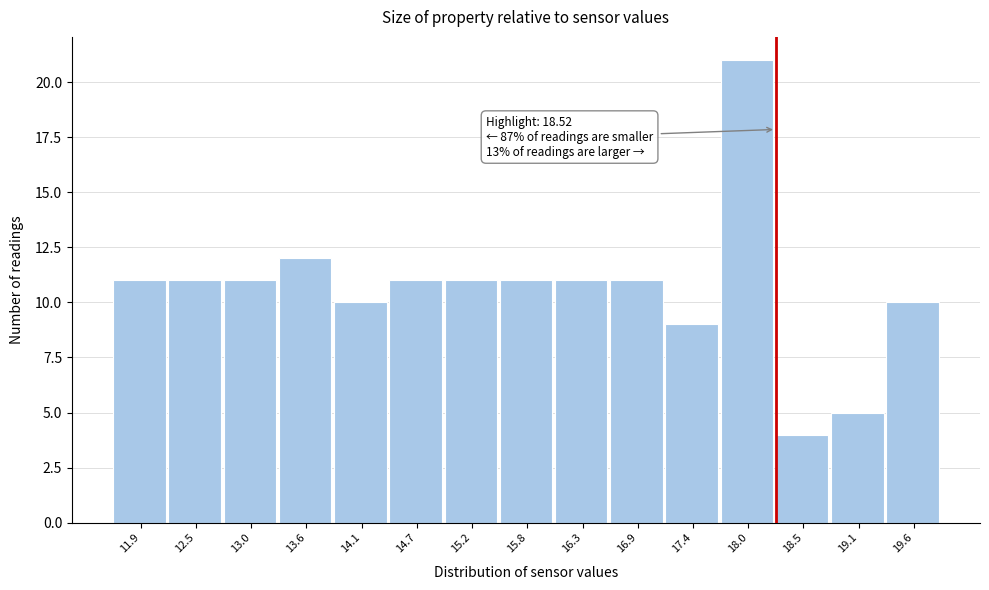

Reading left to right, what are all the values shown in this chart?

11	11	11	12	10	11	11	11	11	11	9	21	4	5	10